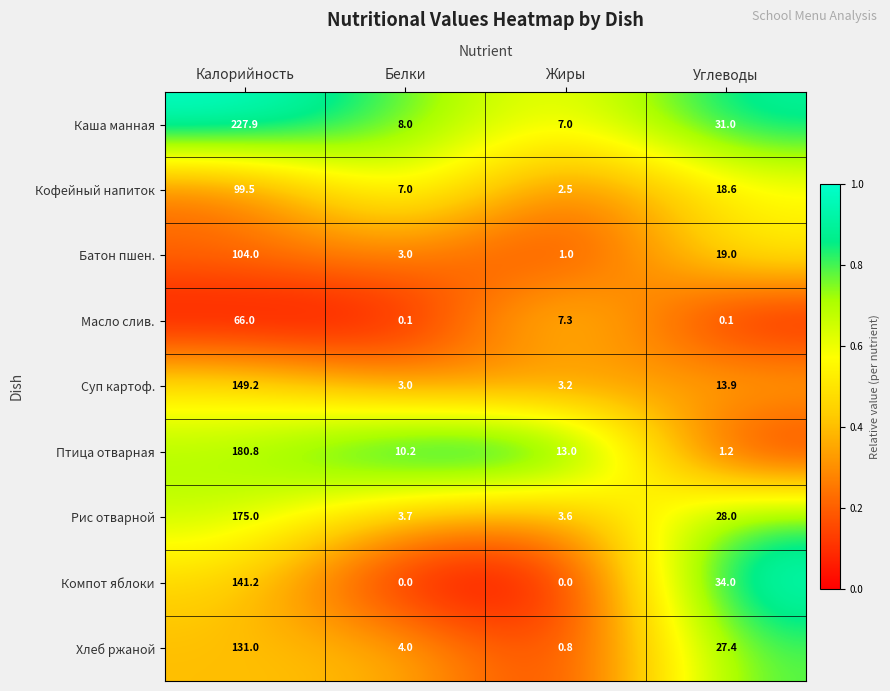

At how many categories does at least one series exceed 0?

4